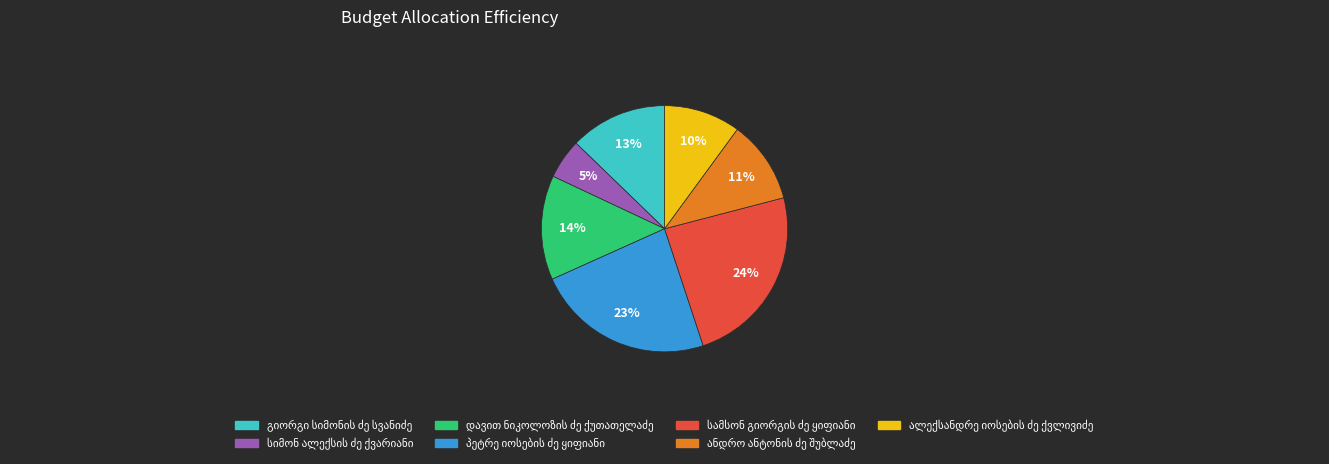

To the nearest percent, what is the average slice percentage?

14%